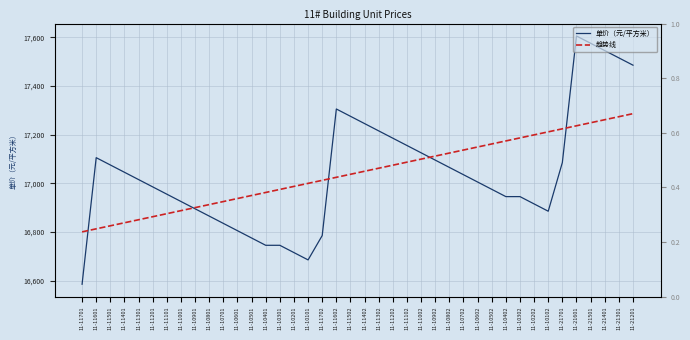

What is the difference between the maximum and minimum values in the 趋势线 series?

485.6